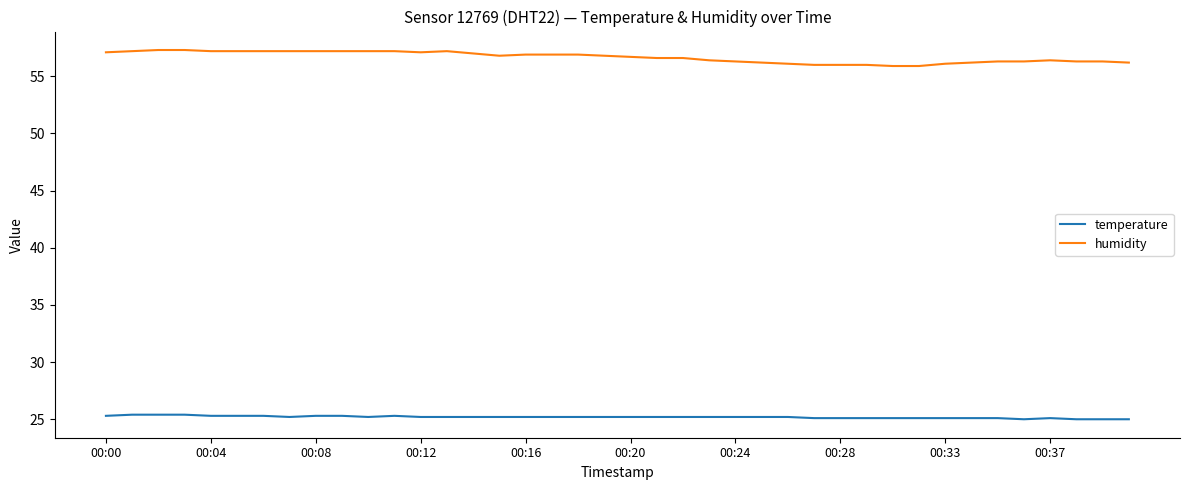

What is the maximum value for temperature?

25.4